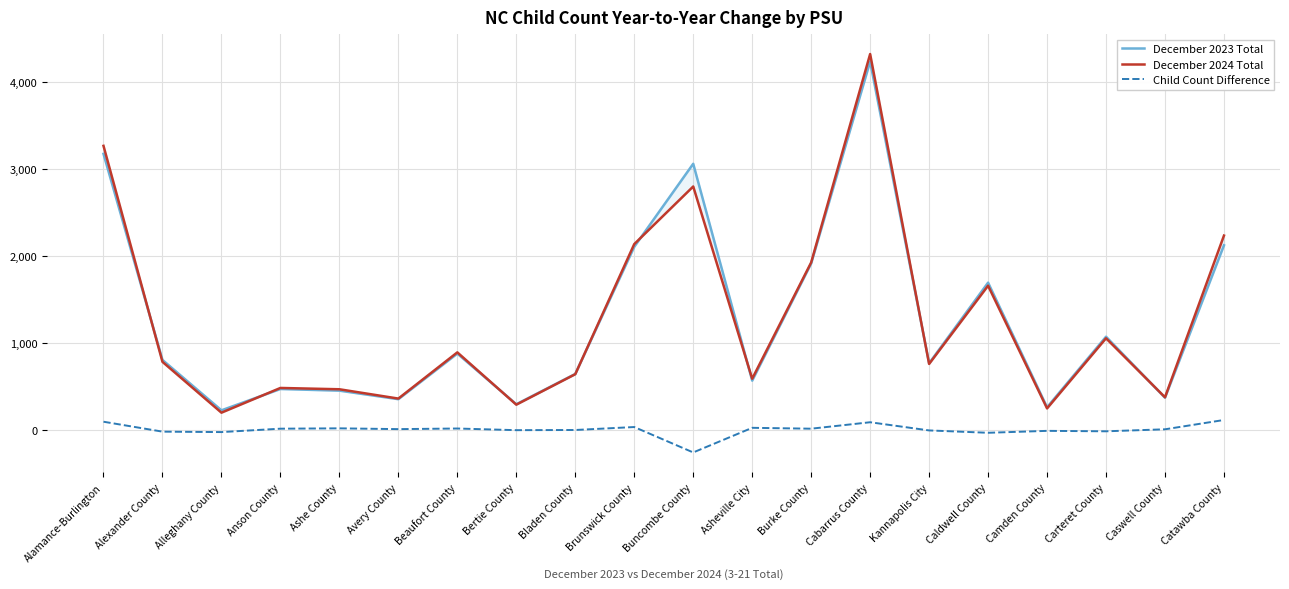

Which has a higher value, Bladen County or Asheville City?

Bladen County